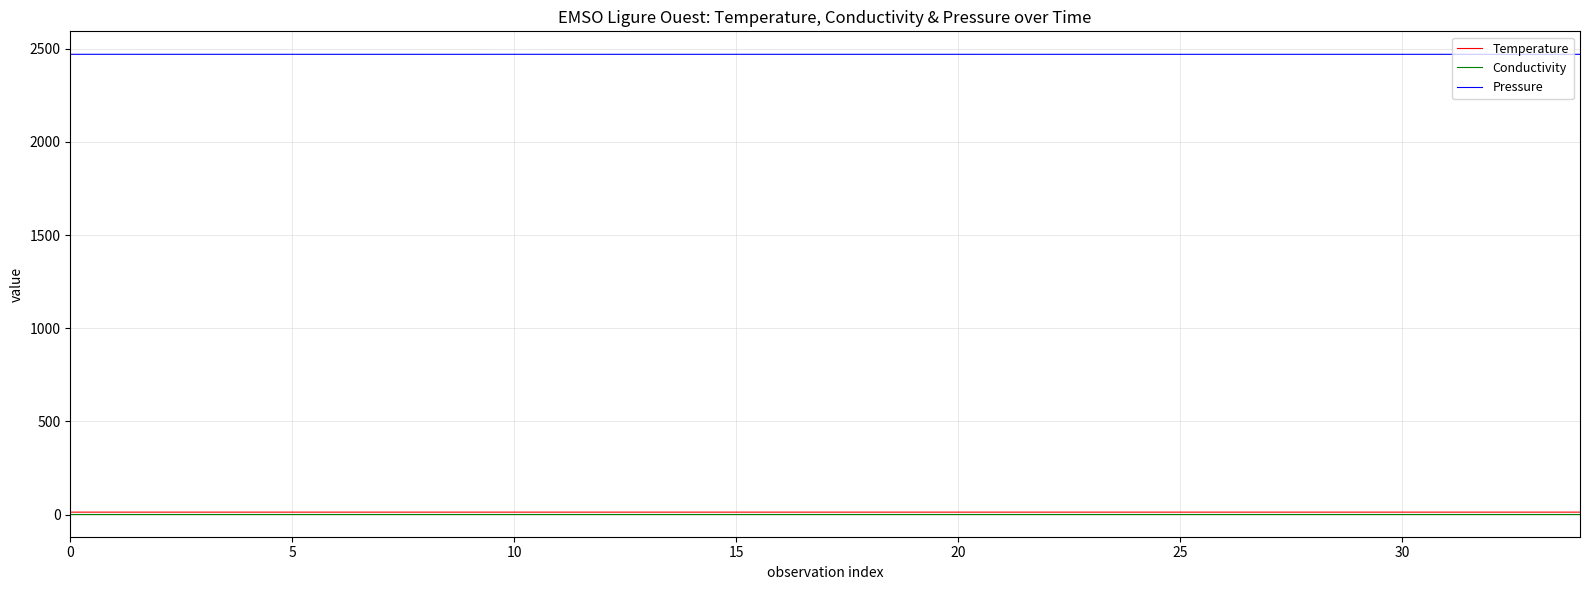

What is the average value of the Temperature series?

13.3